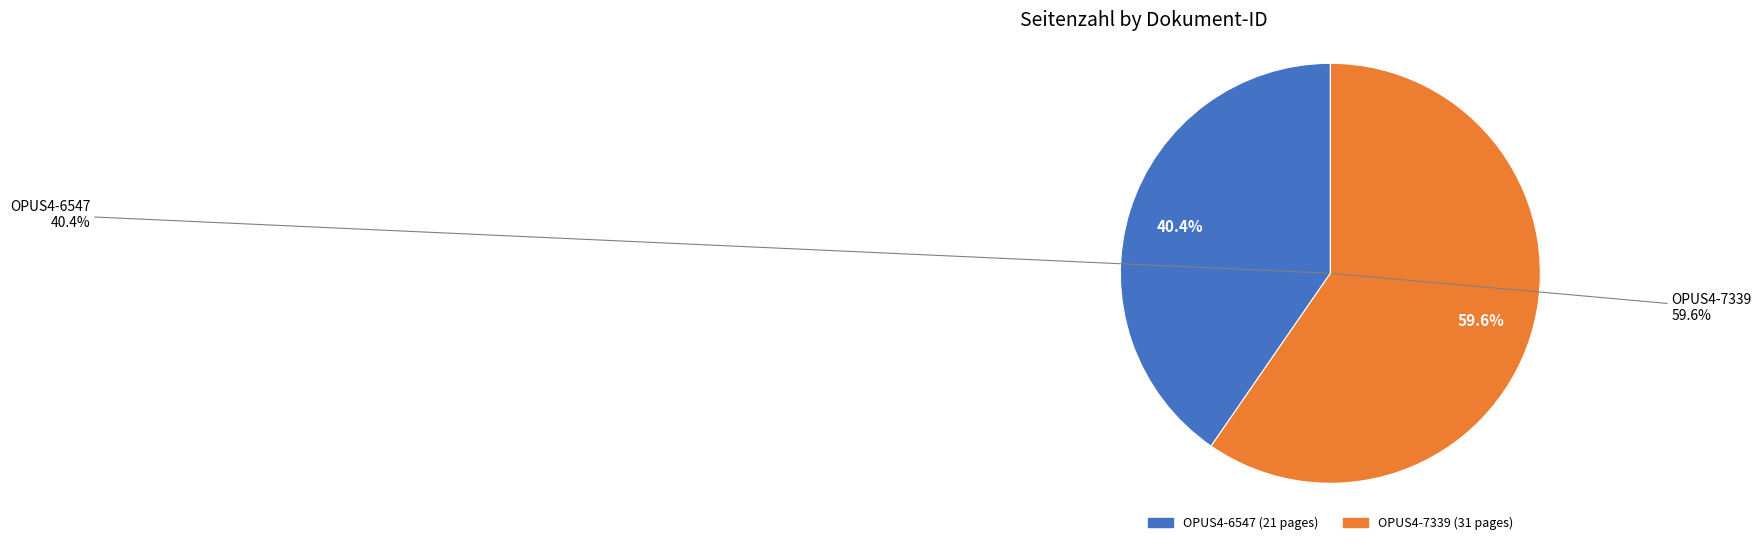

What is the change in value from OPUS4-6547 to OPUS4-7339?

+10